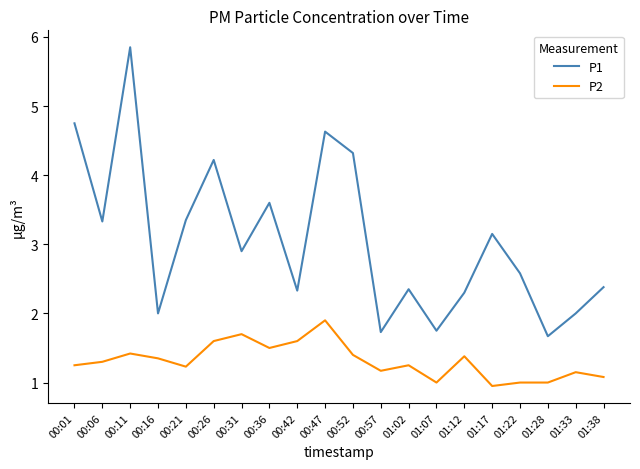

What is the difference between the maximum and minimum values in the P1 series?

4.2